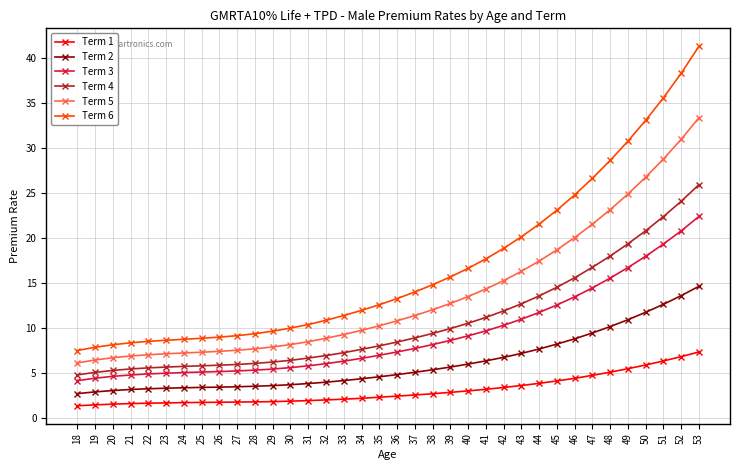

Which series has the largest range (max minus min)?

Term 6